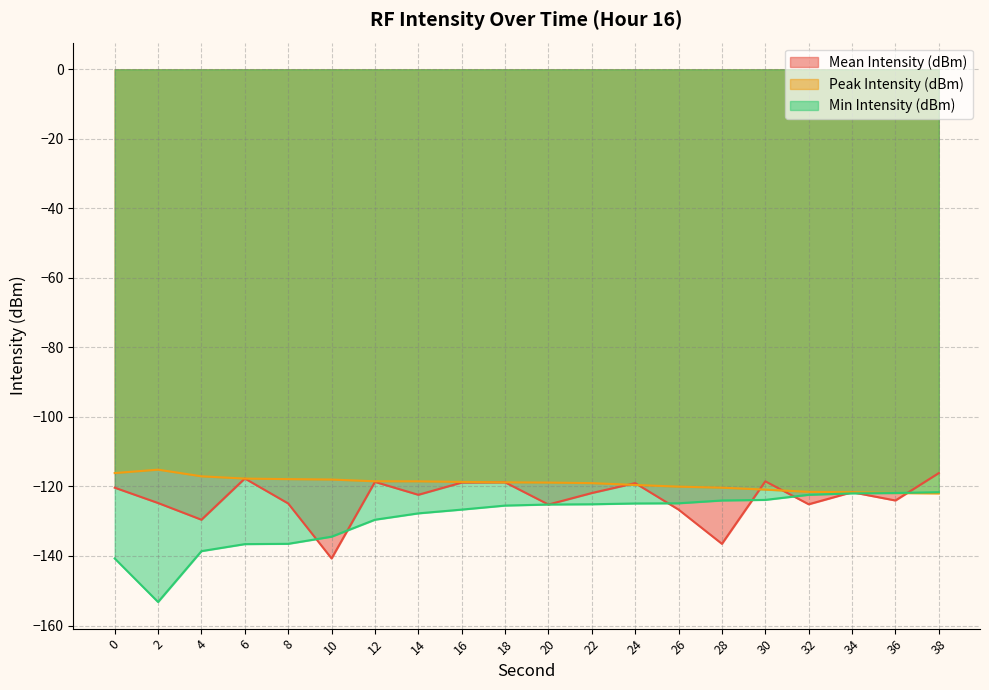

Which series changed the most between 18 and 38?

Min Intensity (dBm)